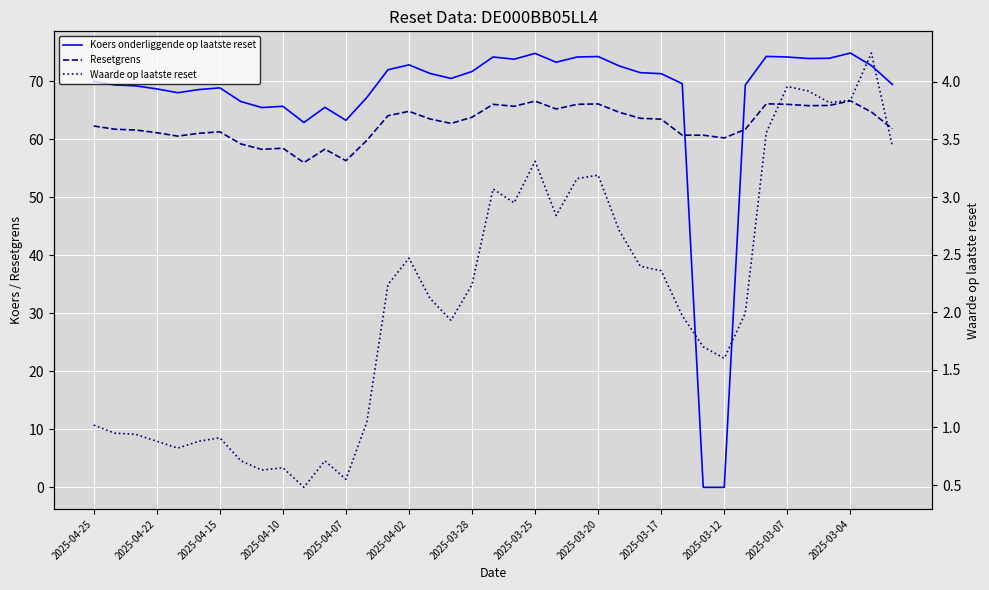

What is the difference between the highest and lowest values at 2025-03-17?

69.0